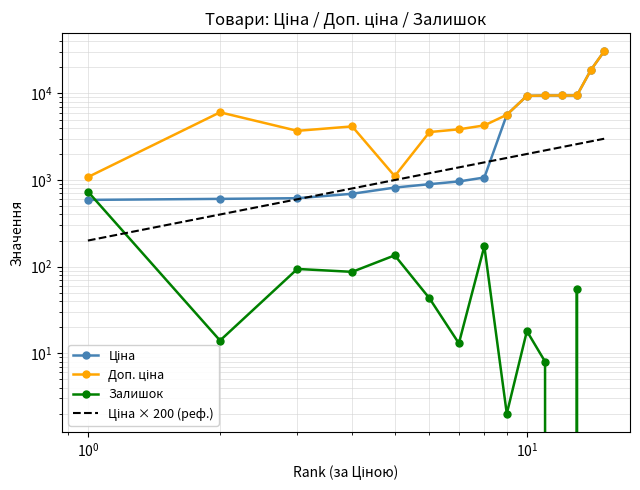

True or false: Залишок has more than 1 points higher than both neighbors.

True